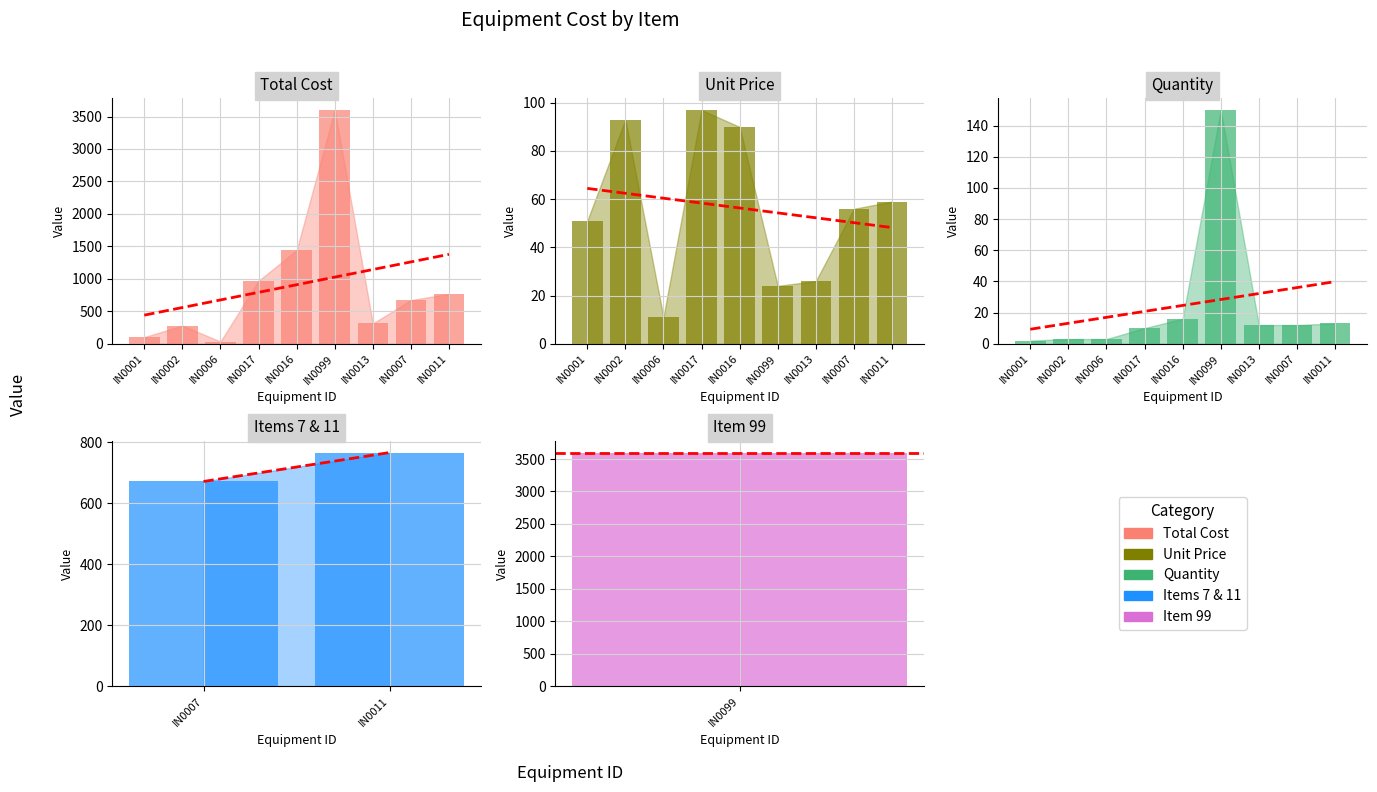

What is the sum of all values?

8175